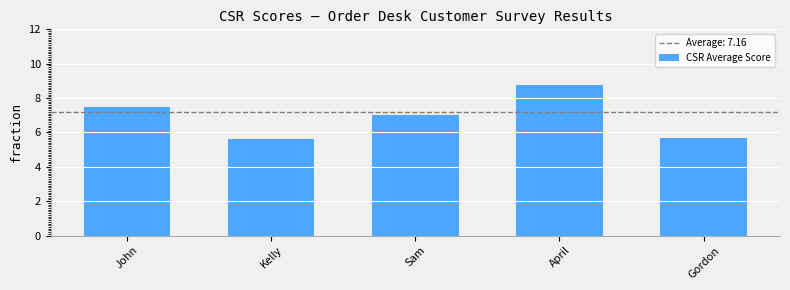

True or false: the data shows 12.4 at April.

False